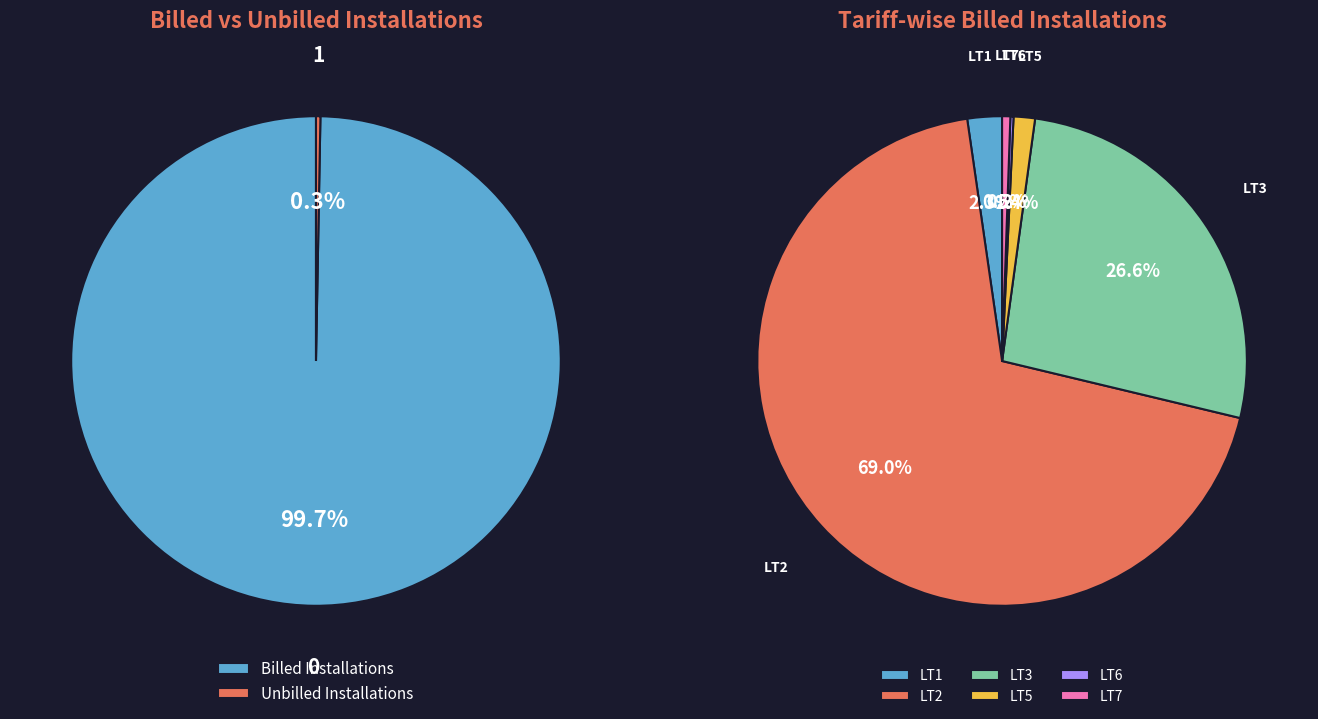

Is there a majority slice in this chart?

Yes